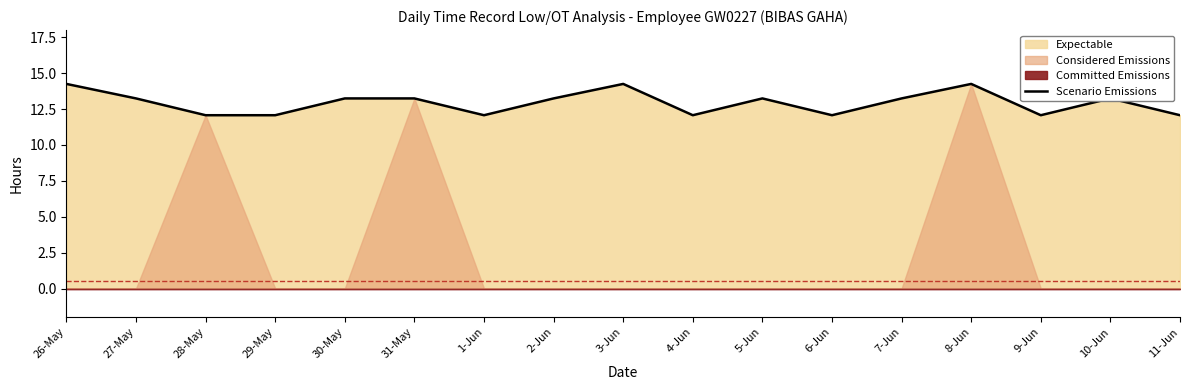

Which has a higher value, 5-Jun or 2-Jun?

5-Jun